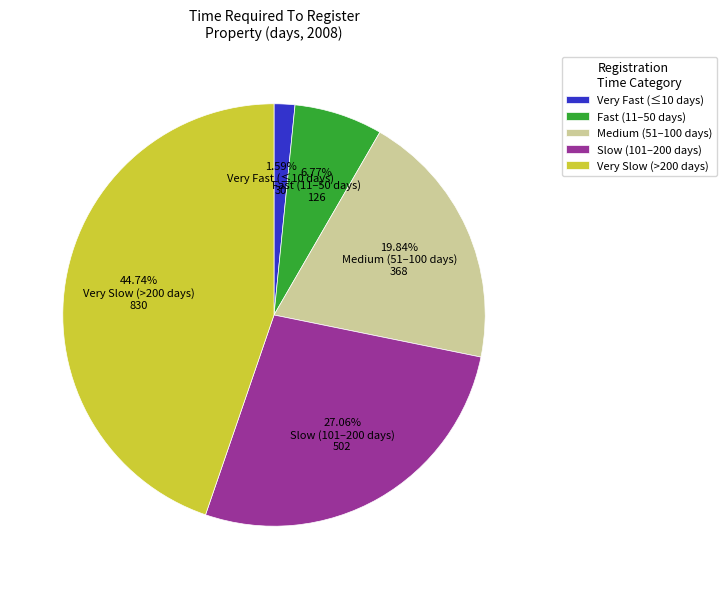

Which slice is the smallest?

Very Fast (≤10 days)